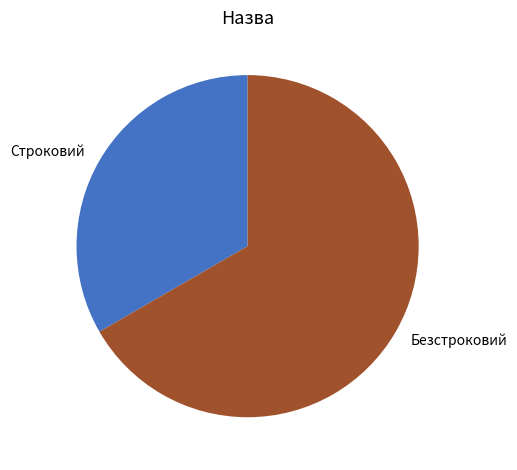

Which category has the smallest portion of the pie?

Строковий